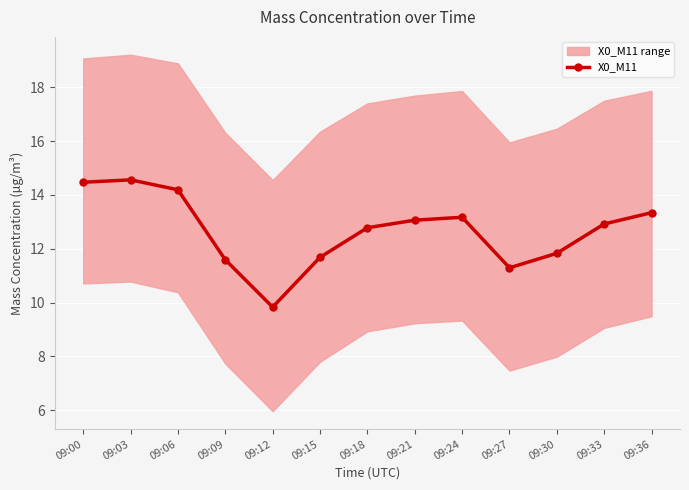

Reading left to right, transcribe all the data shown in this chart.

09:00=14.5	09:03=14.6	09:06=14.2	09:09=11.6	09:12=9.8	09:15=11.7	09:18=12.8	09:21=13.1	09:24=13.2	09:27=11.3	09:30=11.8	09:33=12.9	09:36=13.3